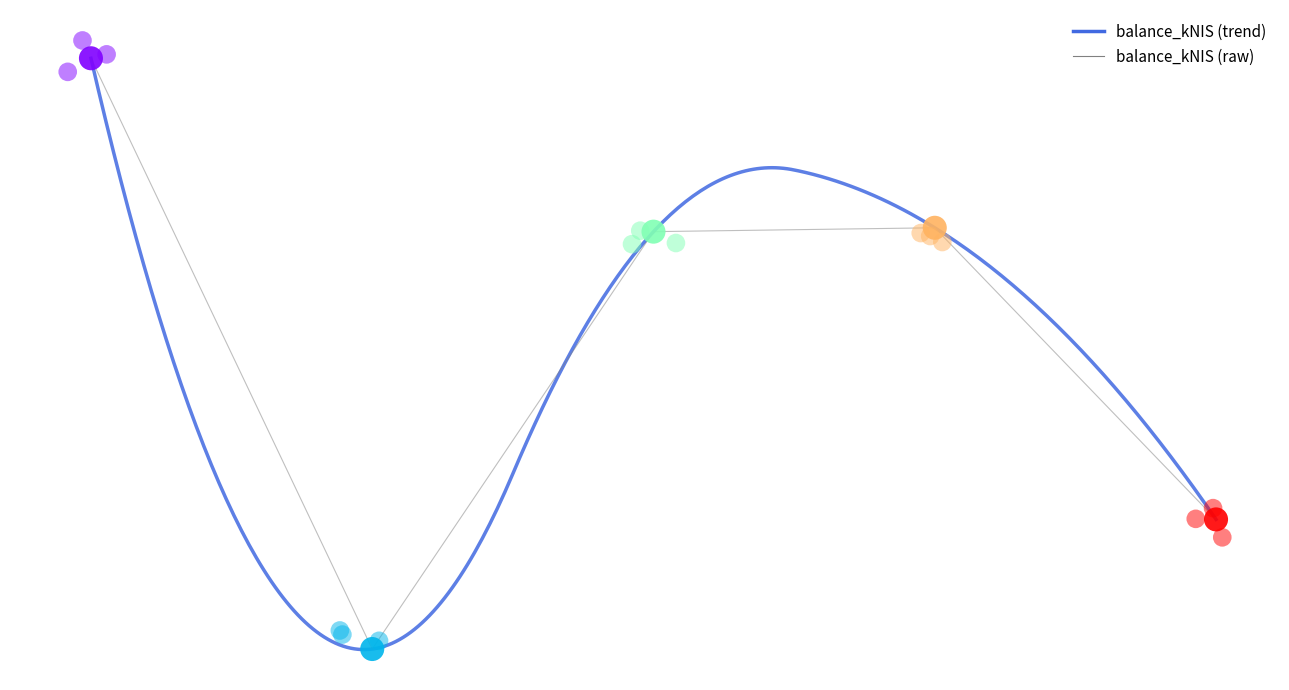

Between 2024-10-10 and 2024-10-01, which is larger?

2024-10-01